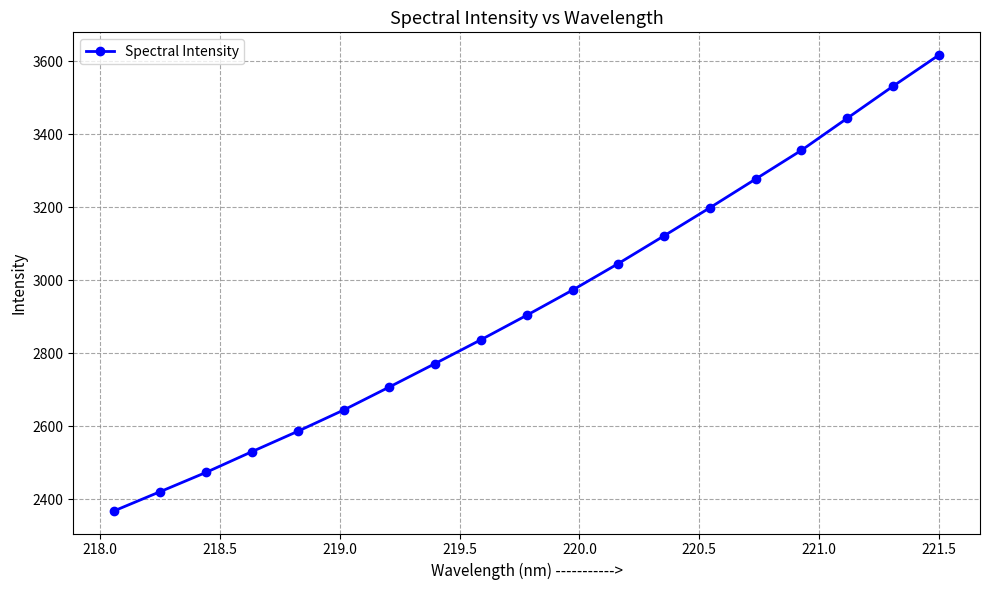

What is the value of the 15th point from the left?

3277.5